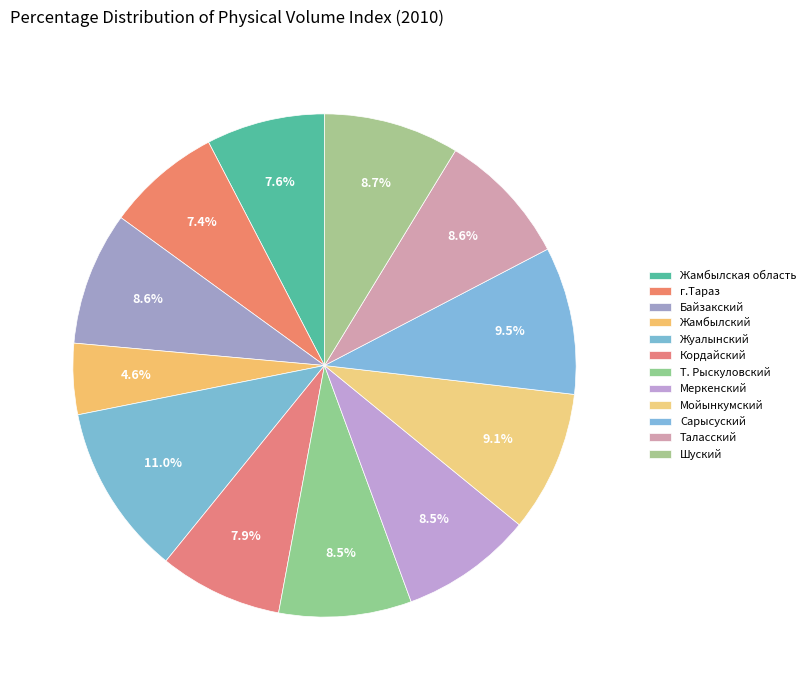

How many segments does this pie chart have?

12